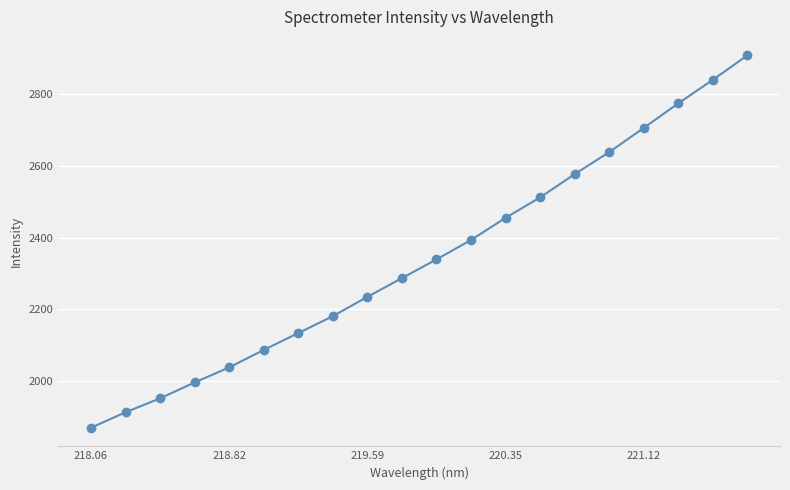

What is the difference between the maximum and minimum values?

1037.3